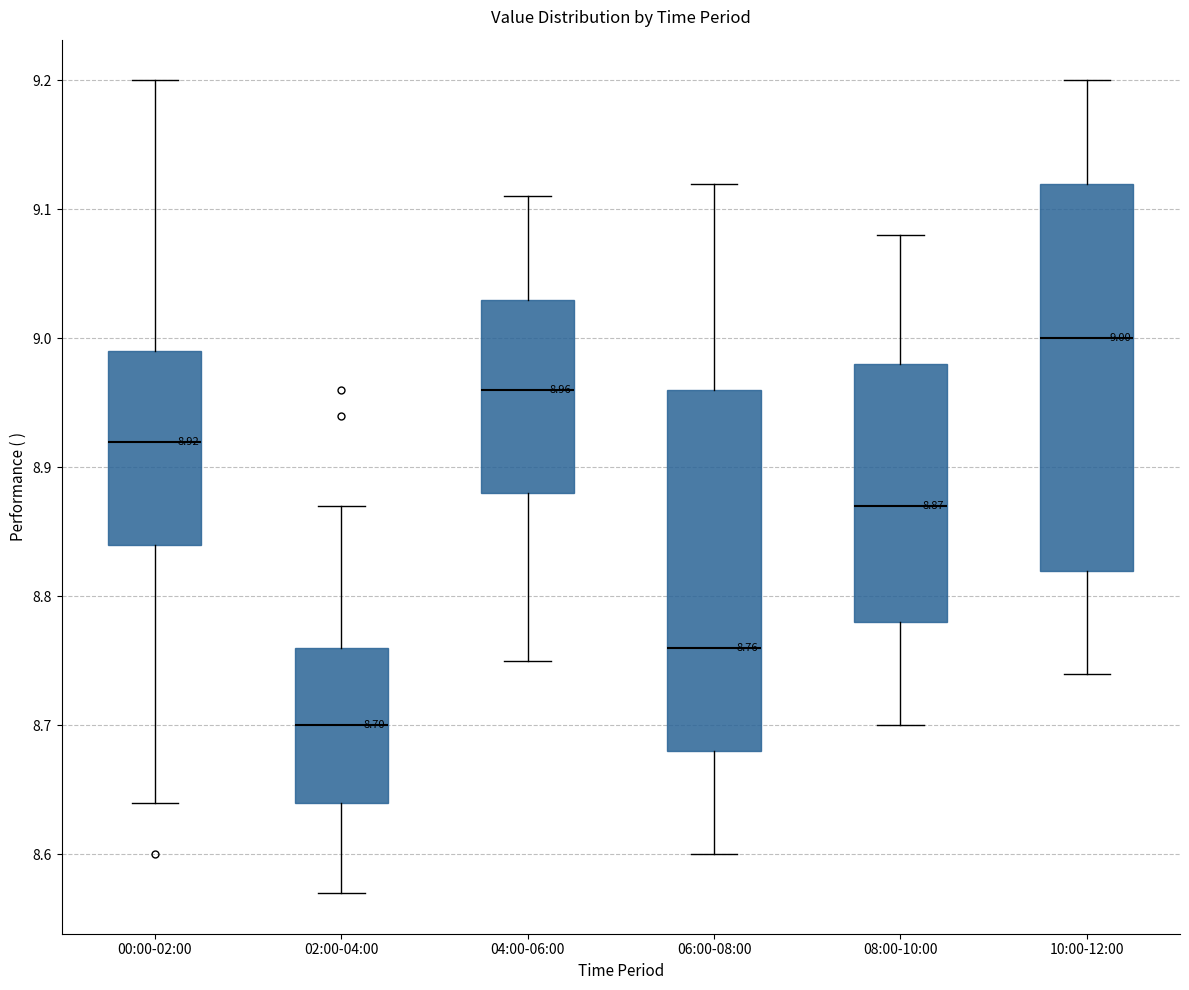

Comparing the boxes themselves (not the whiskers), which one is the tallest?

10:00-12:00